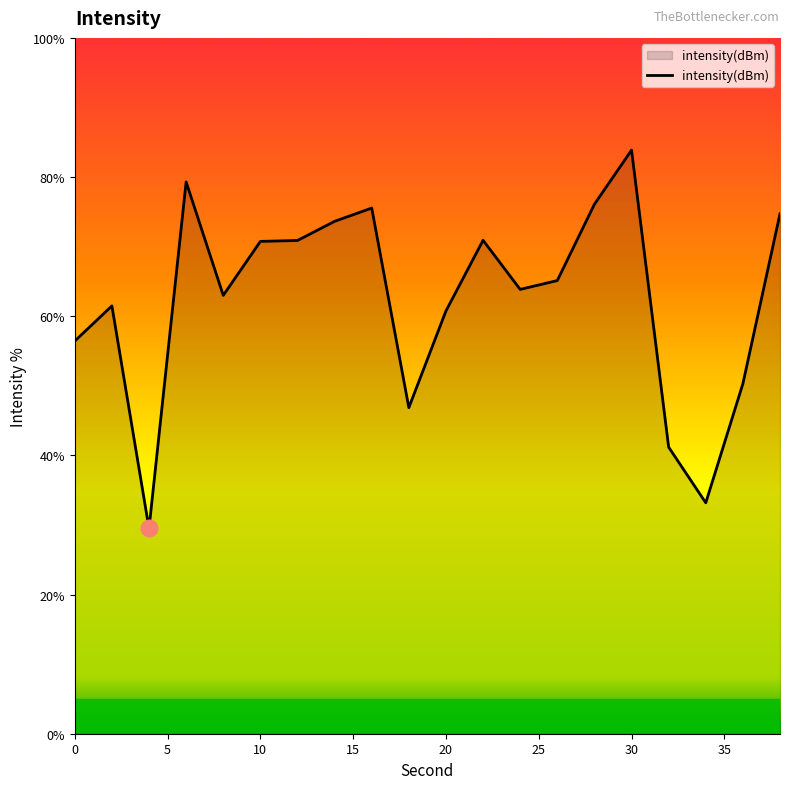

What is the minimum value shown in the chart?

29.5